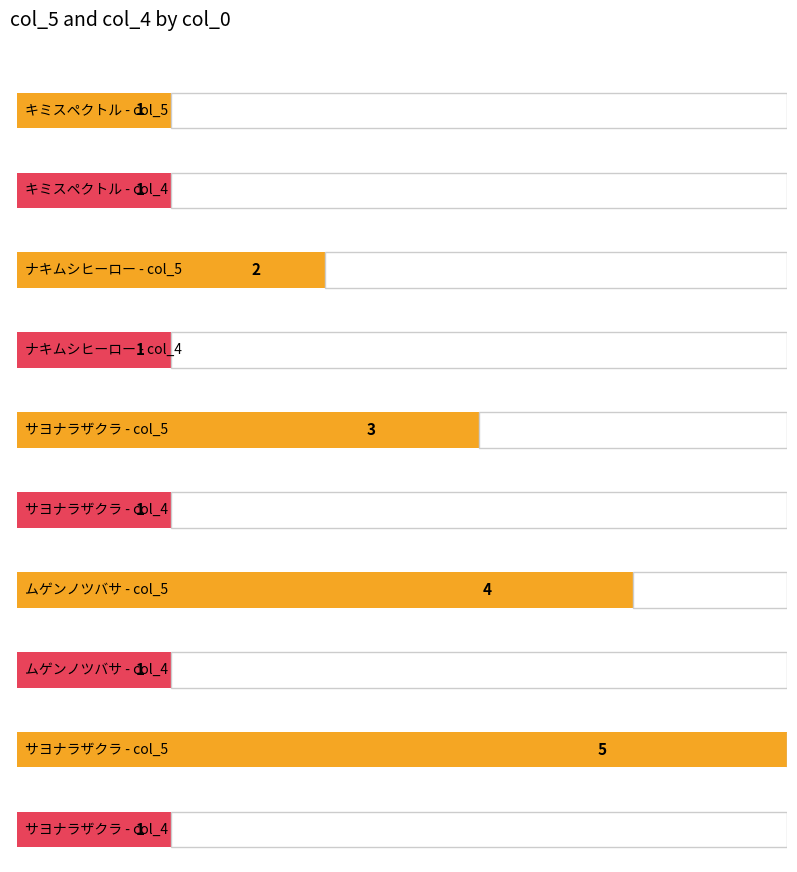

What is the total value across all series at サヨナラザクラ?

4